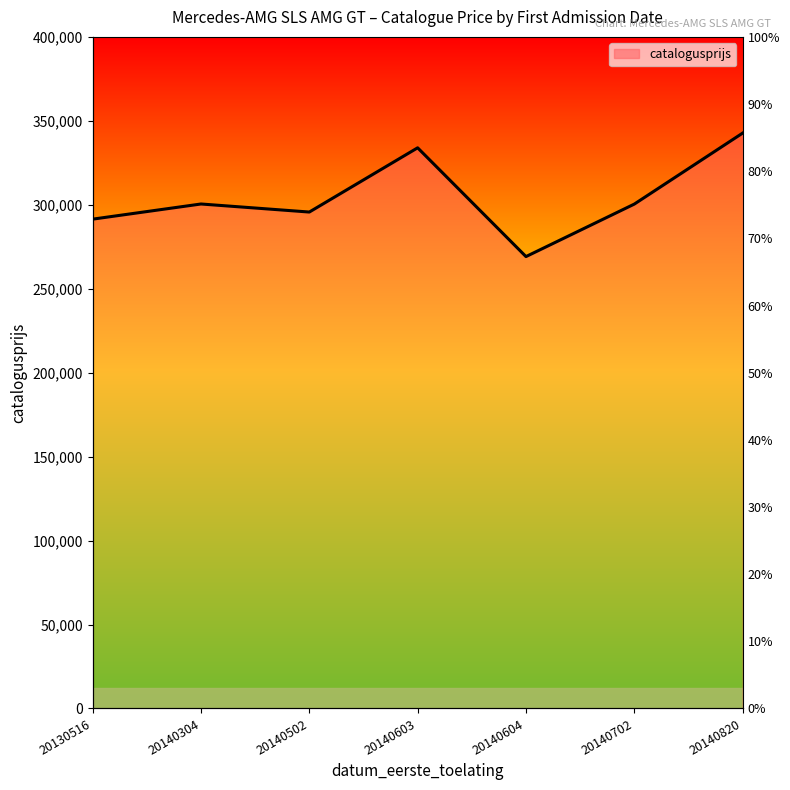

Which category has the highest value across all series?

20140820